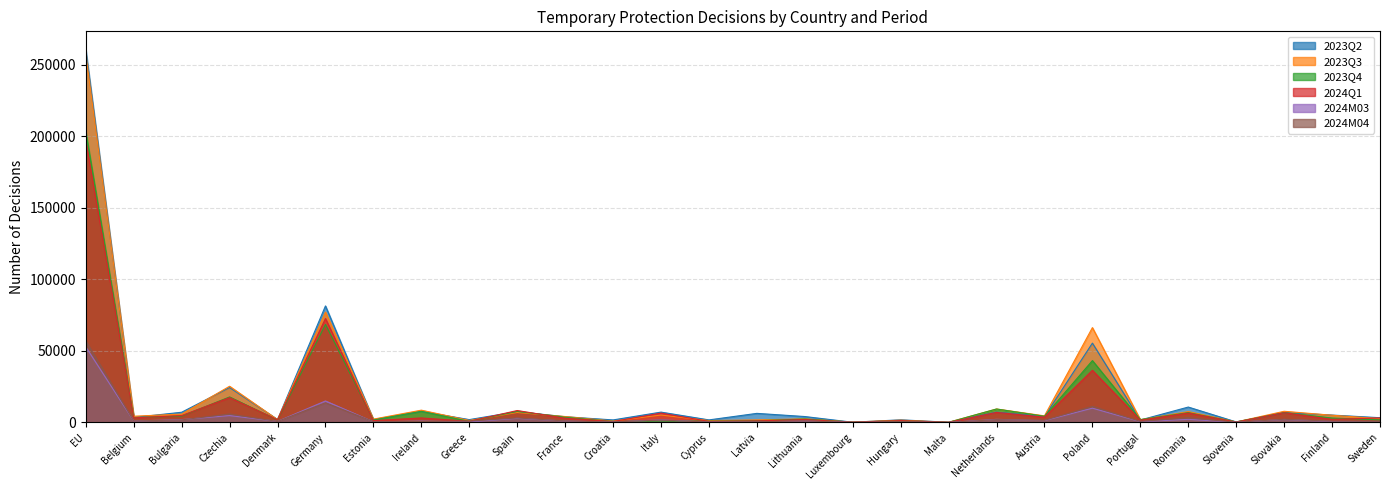

Is it true that 2024M04 equals 955 at Greece?

True